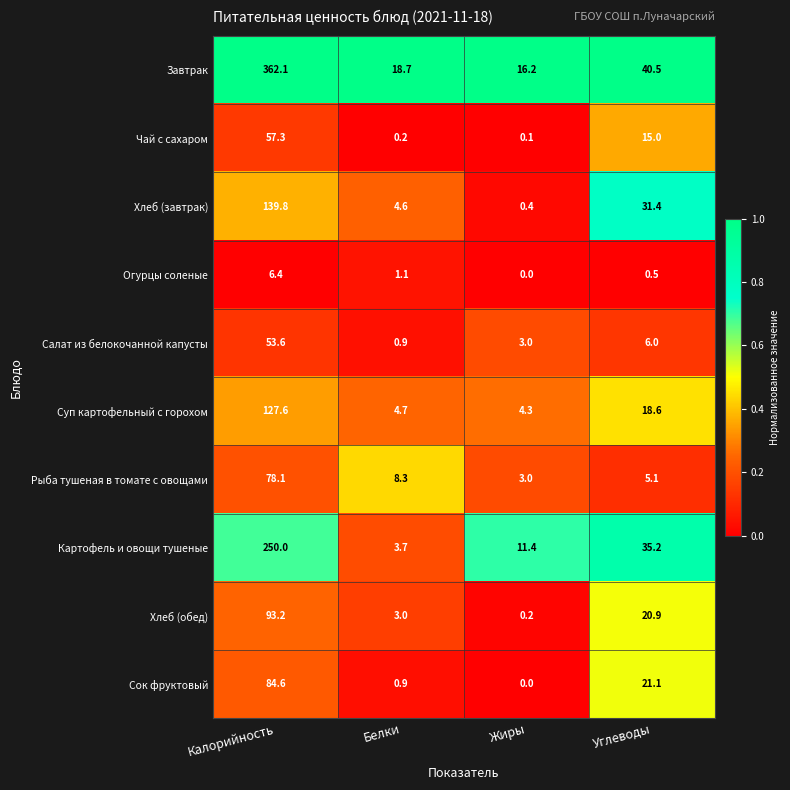

What is the sum of the Завтрак values at Калорийность and Углеводы?

402.6